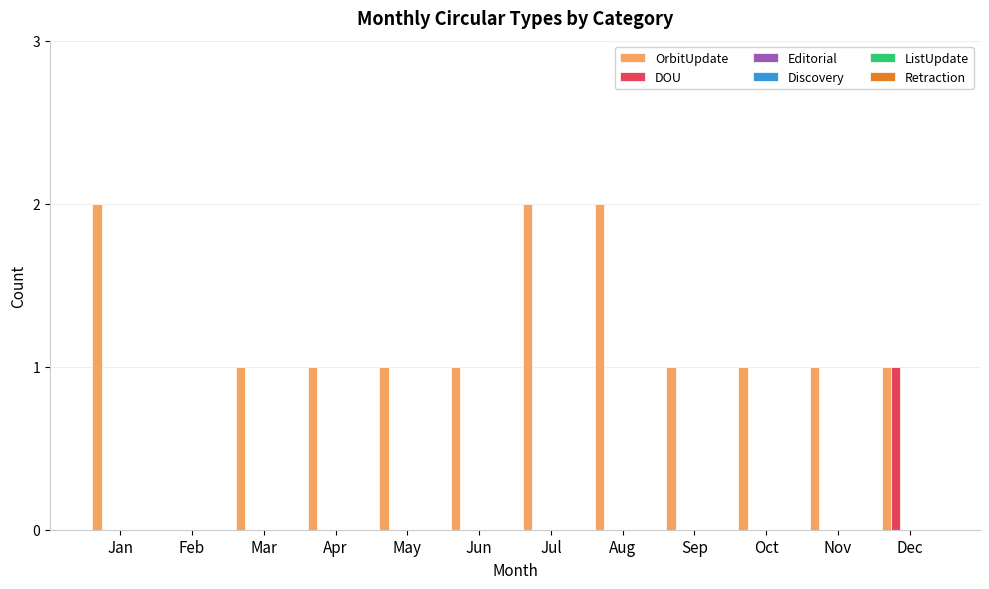

Which series has the largest total across all categories?

OrbitUpdate